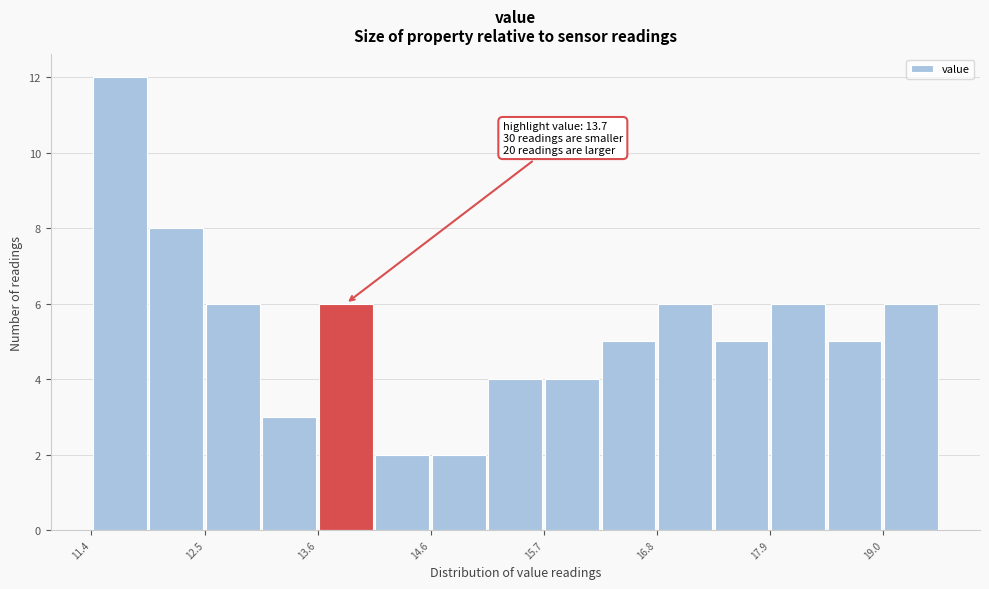

Around what value on the x-axis is the tallest bar? Give the approximate position of its centre, as read against the axis.

11.6